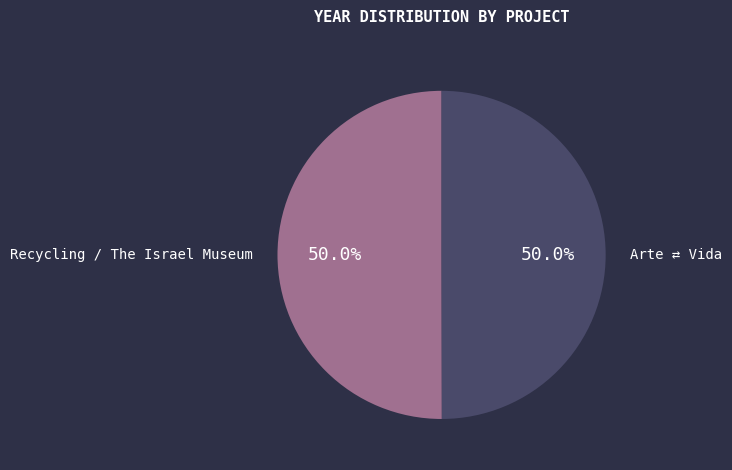

Combined, do Recycling / The Israel Museum and Arte ⇄ Vida account for over 50%?

Yes